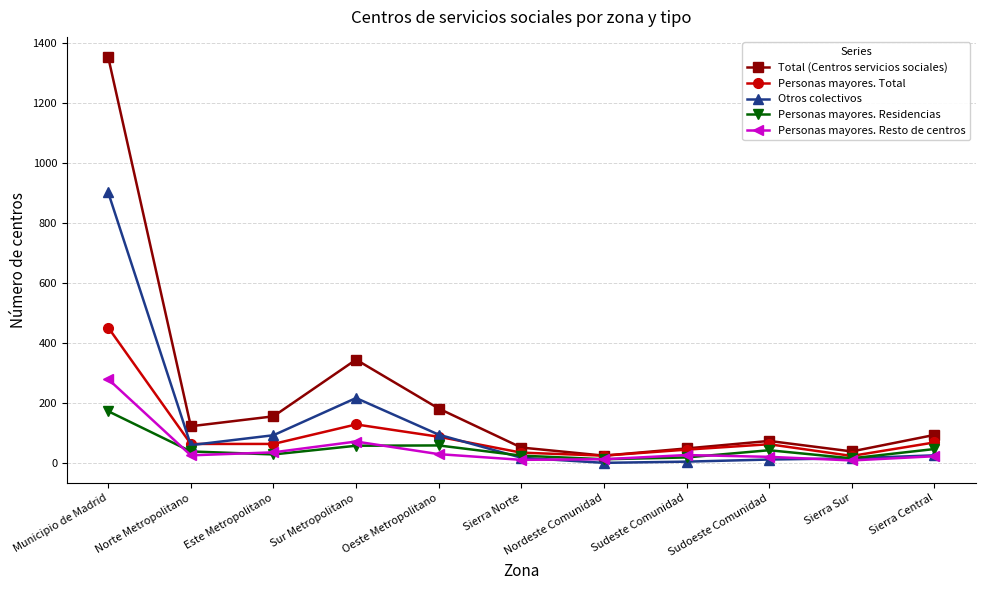

Where does the Otros colectivos series first go above 25?

Municipio de Madrid